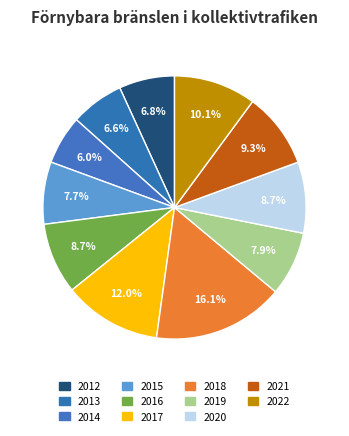

To the nearest percent, what is the difference between the 2014 and 2017 slice percentages?

6%